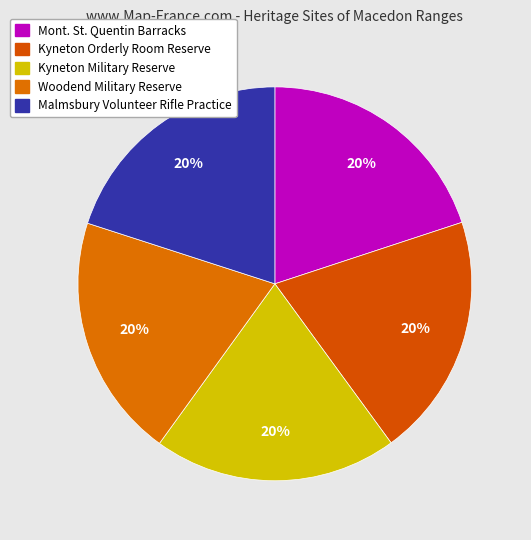

To the nearest percent, what is the combined percentage of Kyneton Military Reserve and Mont. St. Quentin Barracks?

40%